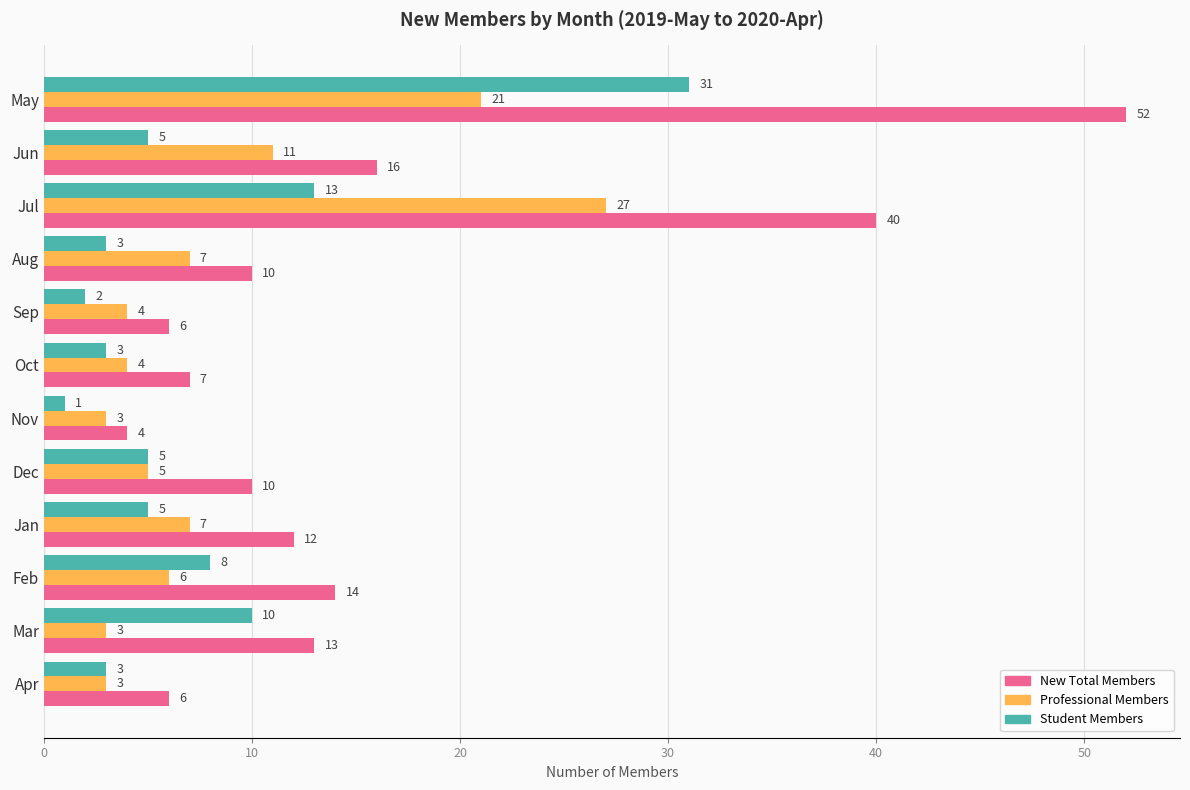

Which series has the widest spread of values?

New Total Members